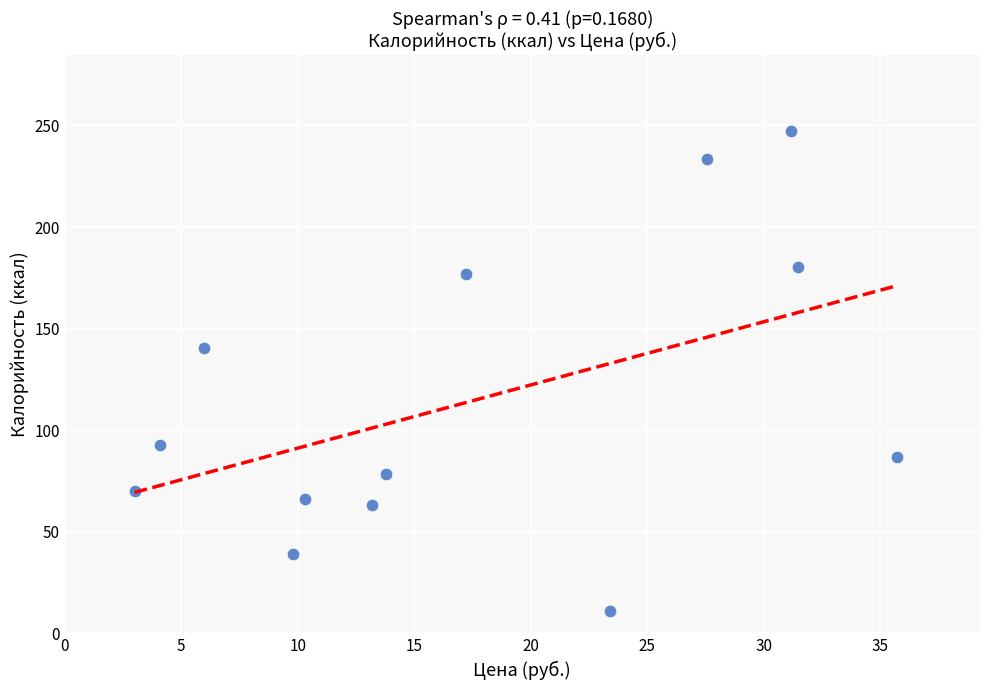

What Y value in the scatter plot is closest to 129?

140.6